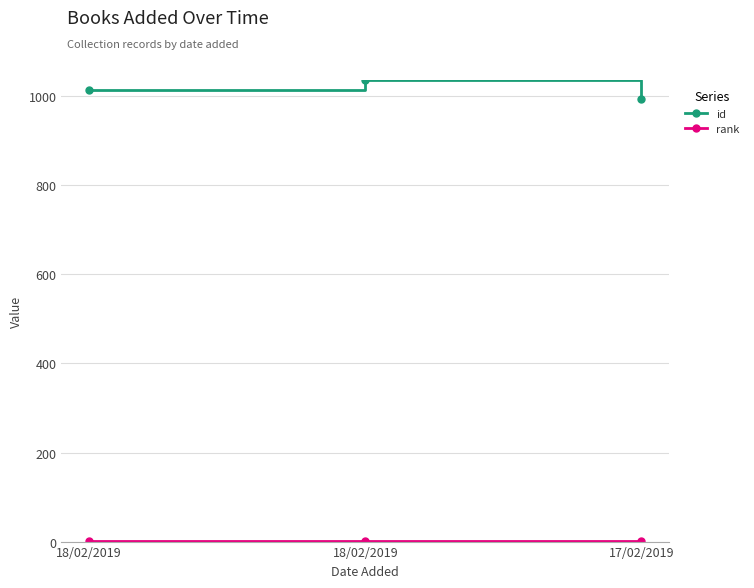

What is the spread (max minus min) of values at 17/02/2019?

993